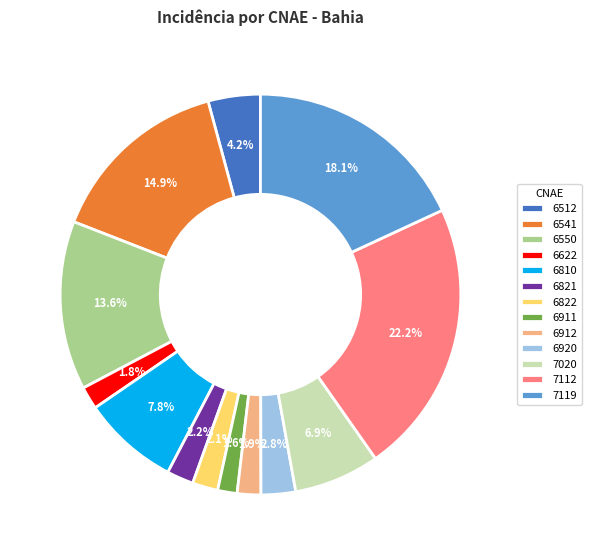

What is the largest slice in the pie chart?

7112